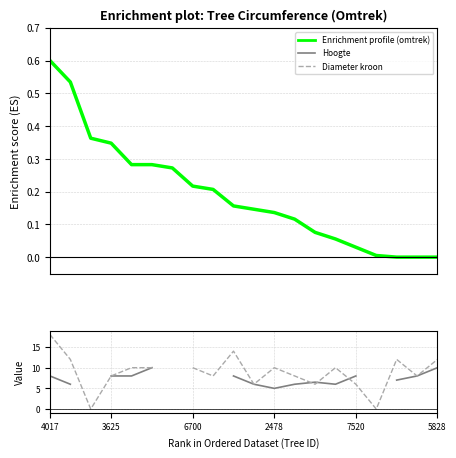

Is this an area chart (filled region under the line)?

No